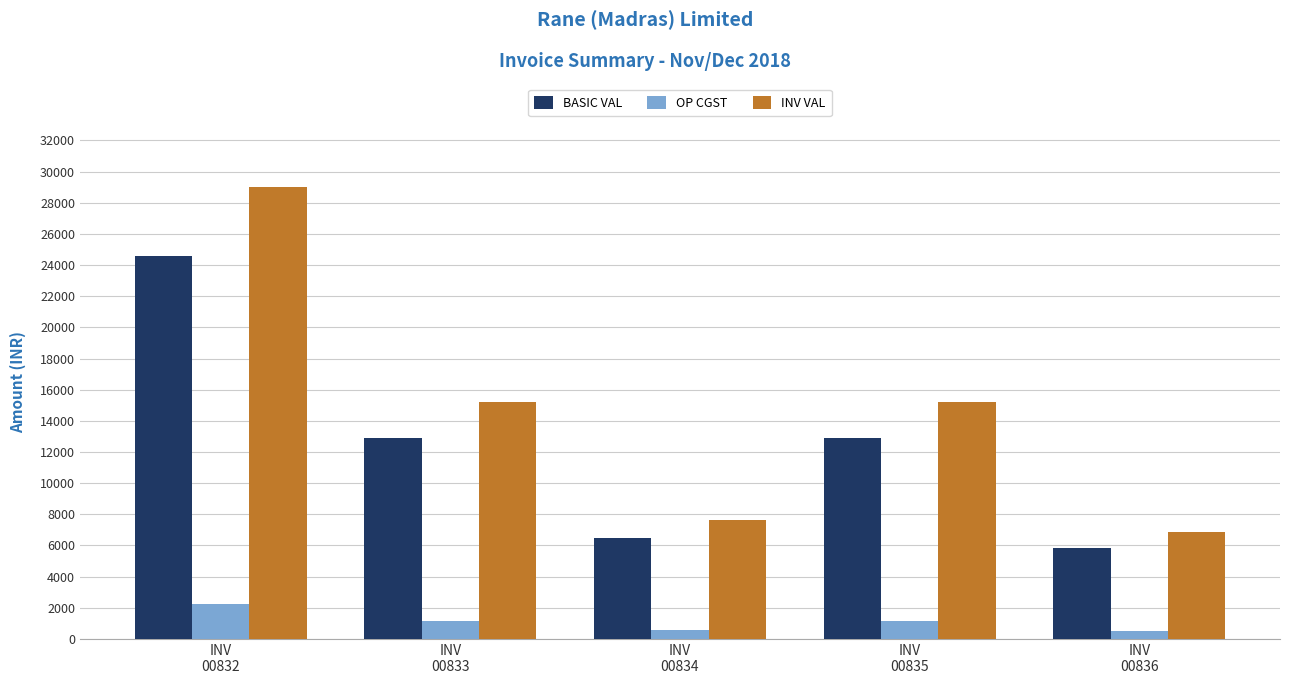

What is the minimum value shown in the chart?

525.8